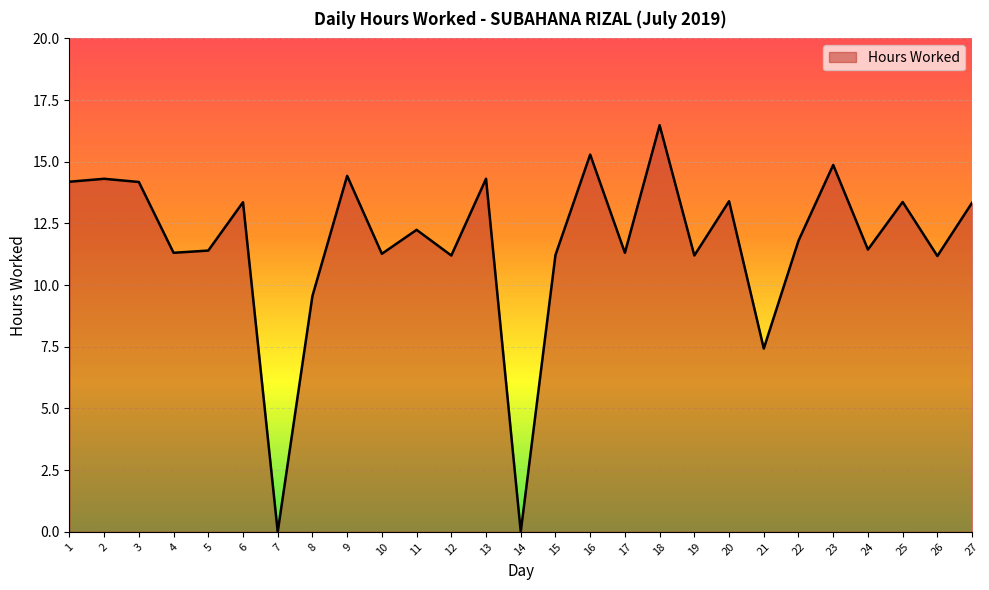

How many interior local peaks (higher than both neighbors) does the data have?

10